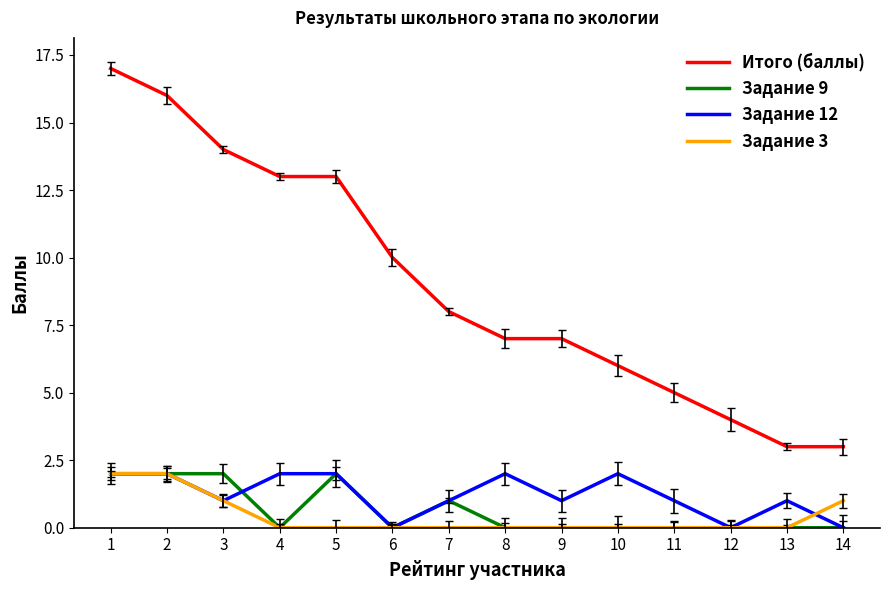

How many values in the Задание 12 series exceed 1?

6